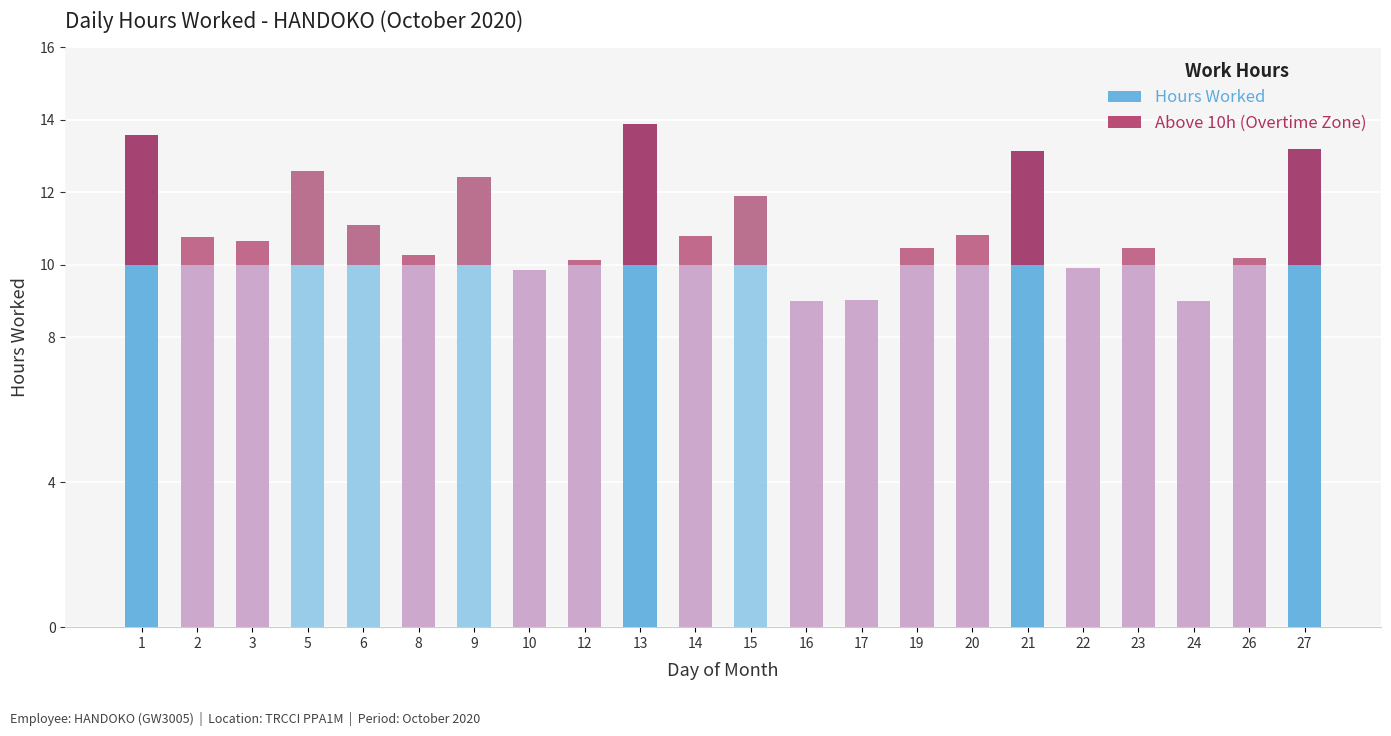

At how many categories does at least one series exceed 2?

22